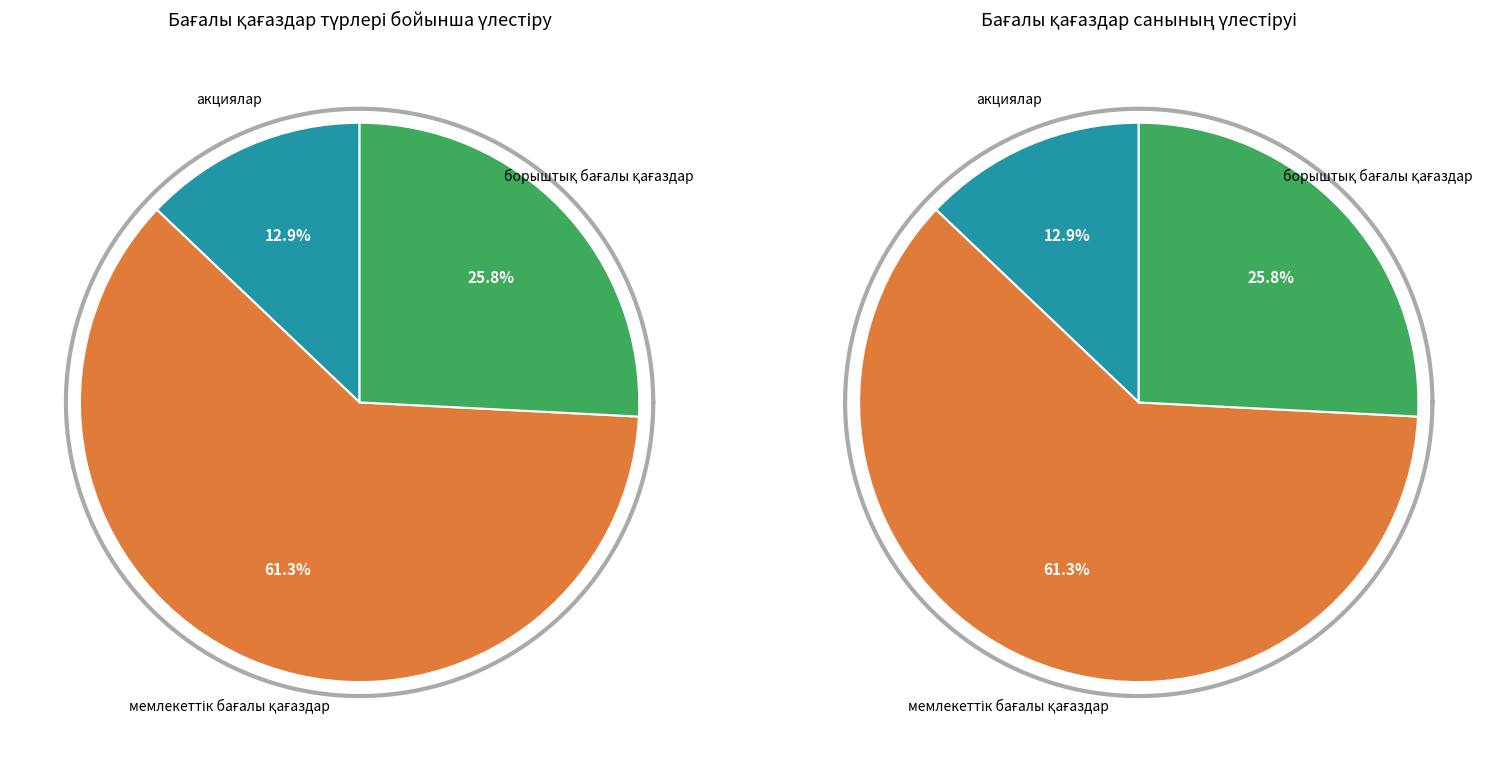

The акциялар slice represents 5% of the pie. True or false?

False